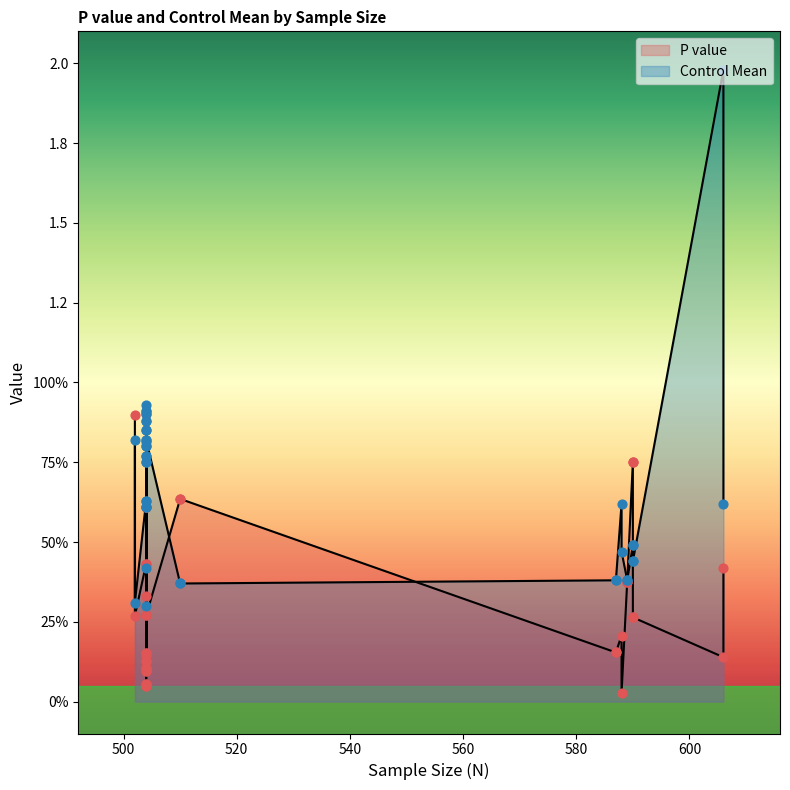

Which series has the largest Y range (max minus min)?

Control Mean